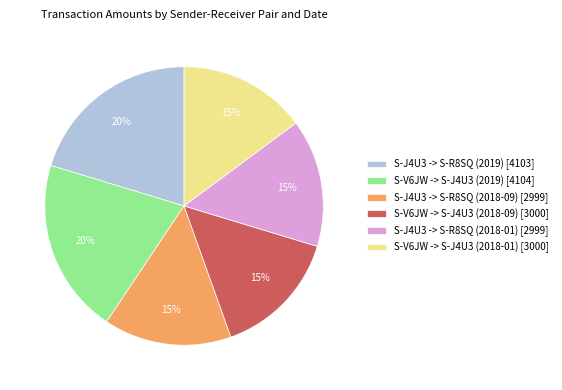

Combined, do S-V6JW -> S-J4U3 (2018-09) and S-V6JW -> S-J4U3 (2019) account for over 50%?

No